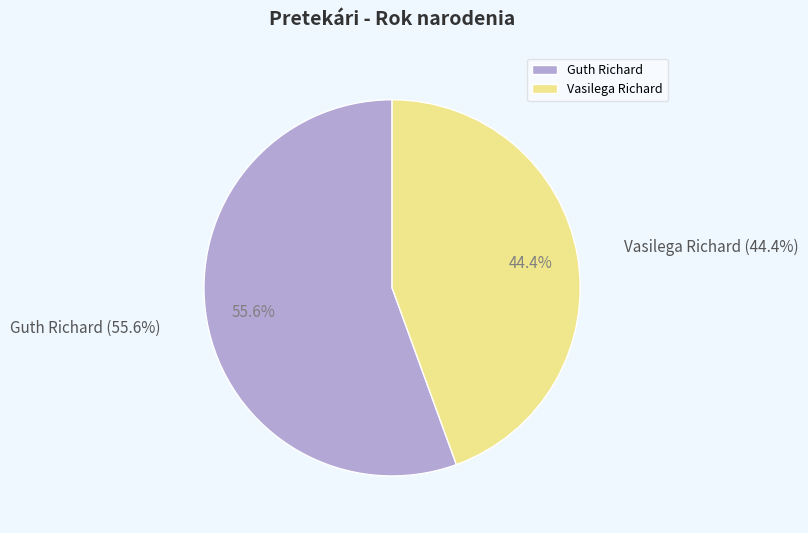

To the nearest percent, what is the difference between the largest and smallest slice percentages?

11%